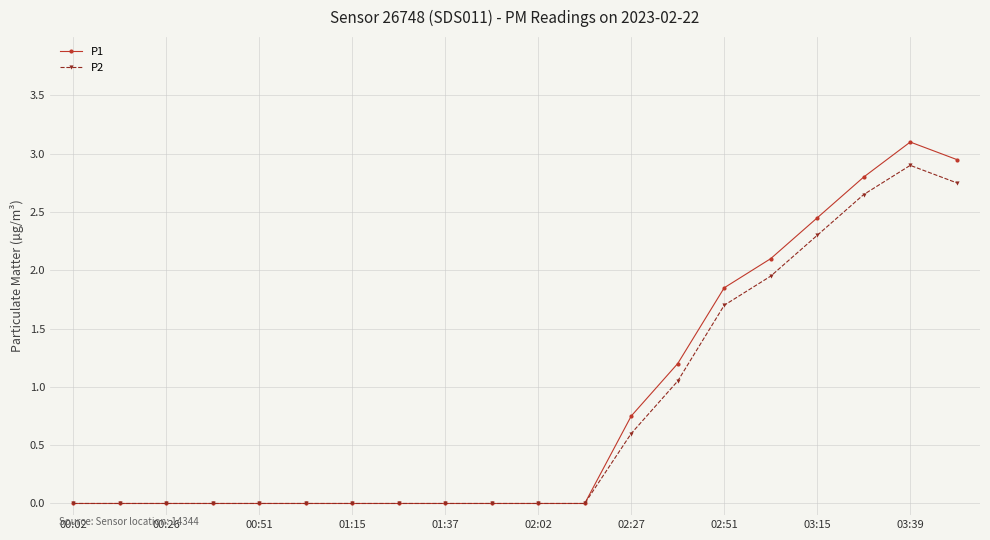

Which series has the largest range (max minus min)?

P1